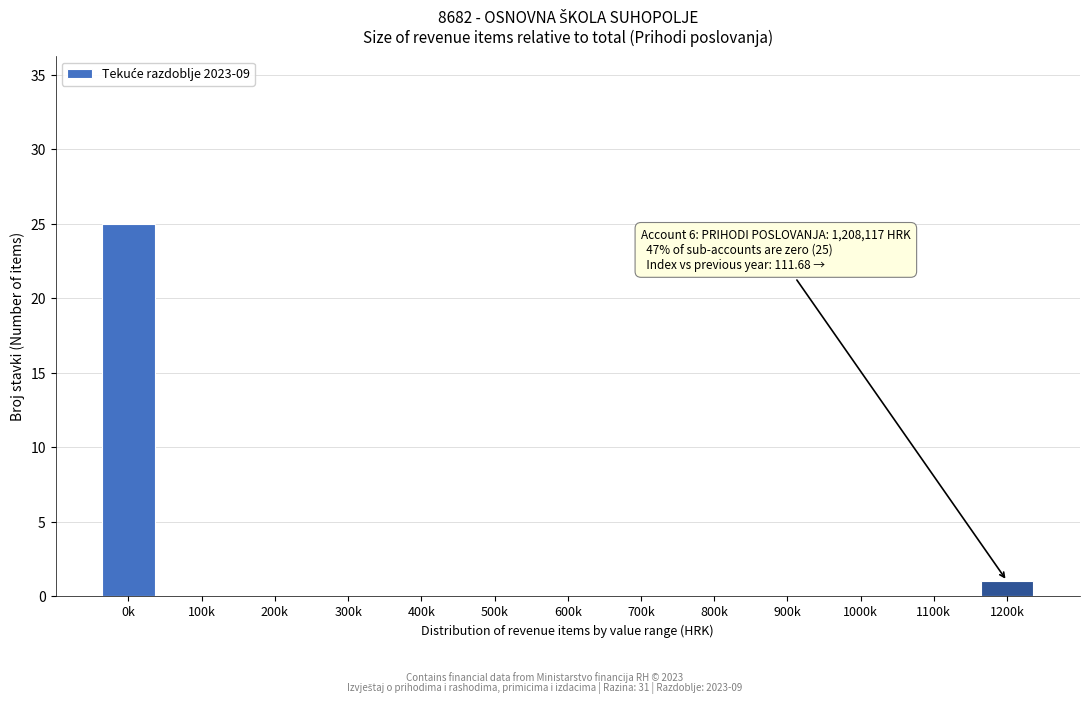

Reading left to right, transcribe all the data shown in this chart.

0k=25	100k=0	200k=0	300k=0	400k=0	500k=0	600k=0	700k=0	800k=0	900k=0	1000k=0	1100k=0	1200k=1